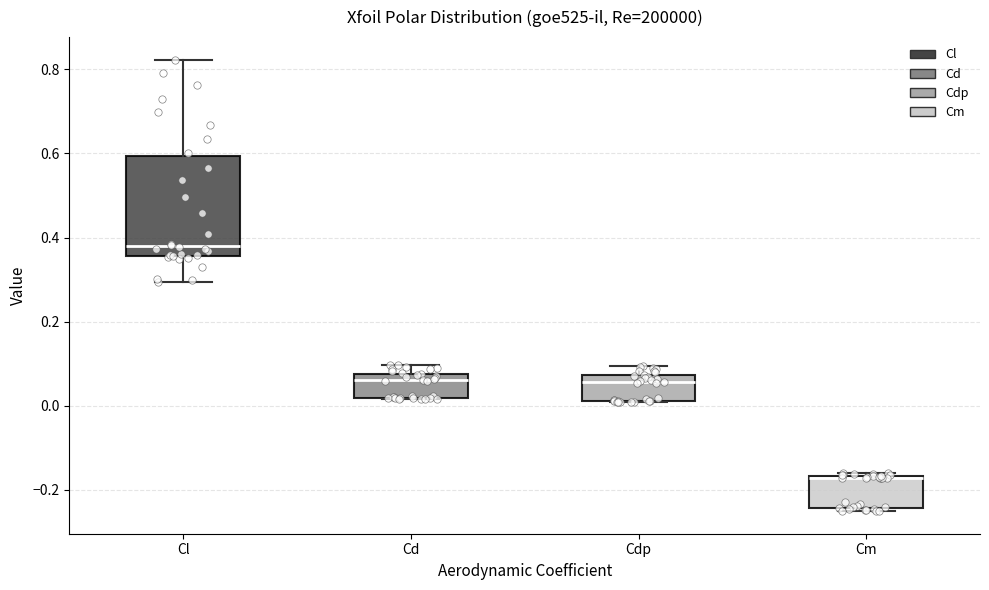

Reading left to right, transcribe this box plot: for each box, give where its median line is, the range the box spans, and where its two whiskers end, as read against the y-axis. The values are not printed on the chart, so give them approximately, as read against the axis.

Cl: median 0.38, box 0.36 to 0.60, whiskers 0.30 to 0.82
Cd: median 0.06, box 0.02 to 0.08, whiskers 0.02 to 0.10
Cdp: median 0.06, box 0.02 to 0.08, whiskers 0.00 to 0.10
Cm: median -0.18, box -0.24 to -0.16, whiskers -0.26 to -0.16 (just above the box's upper edge)